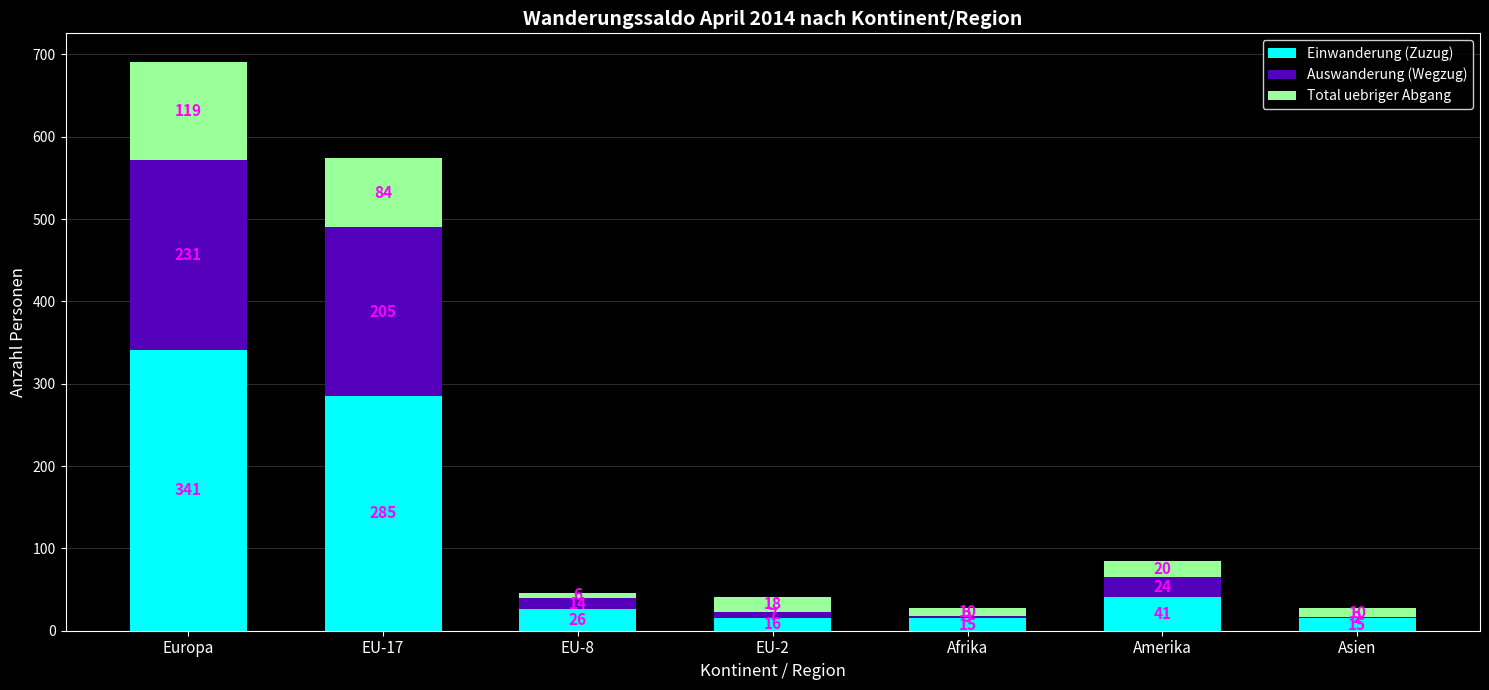

At which category is the sum across all series the highest?

Europa